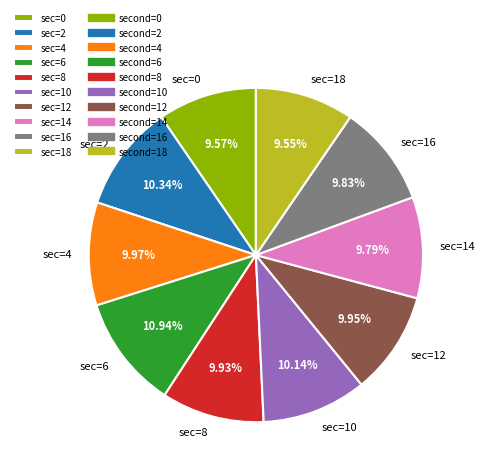

Does any single category account for the majority?

No